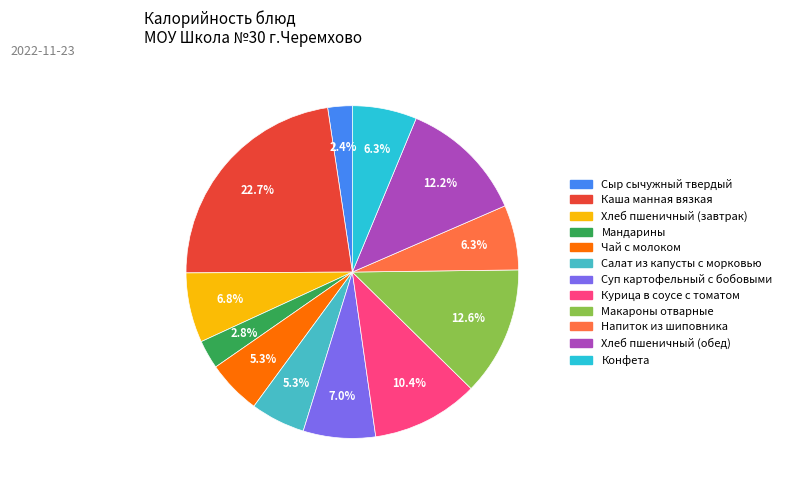

To the nearest percent, what is the difference between the largest and smallest slice percentages?

20%